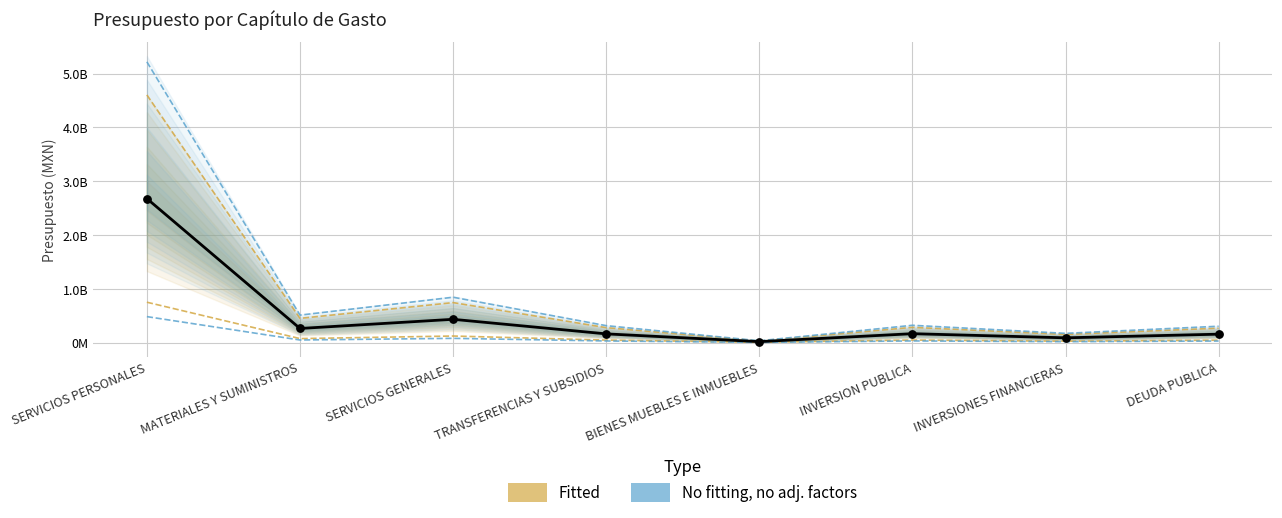

What is the ratio of the value at TRANSFERENCIAS Y SUBSIDIOS to the value at INVERSIONES FINANCIERAS?

1.8